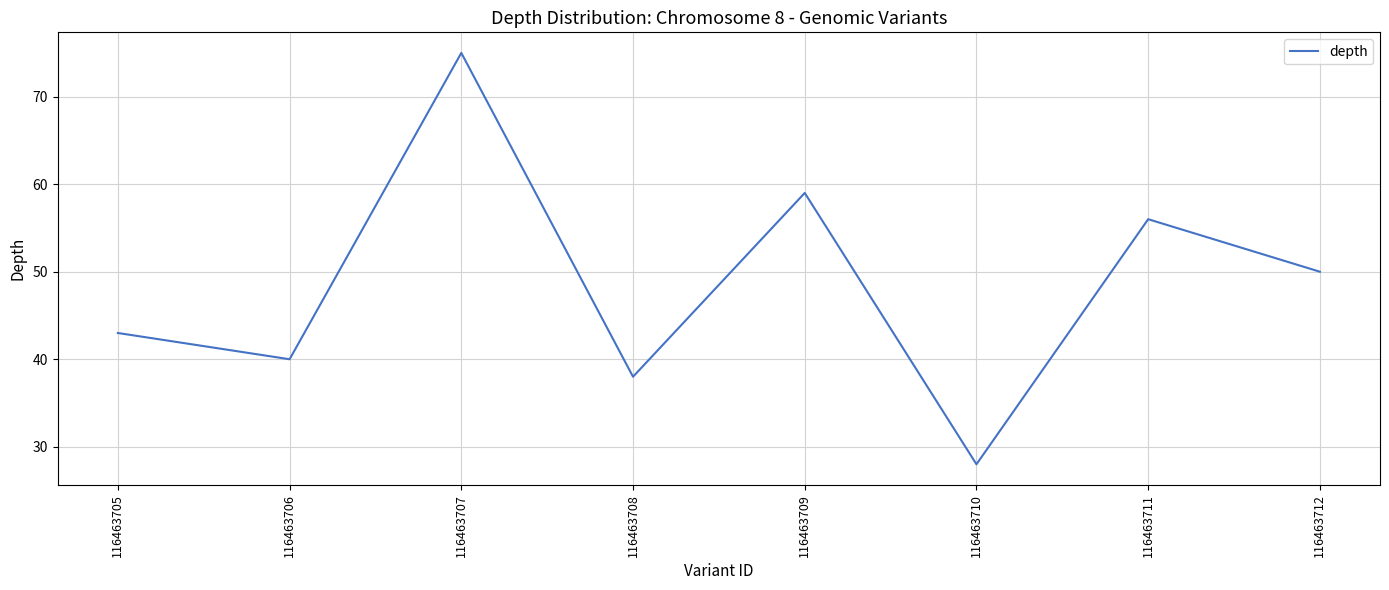

At which category does the chart reach its minimum across all series?

116463710